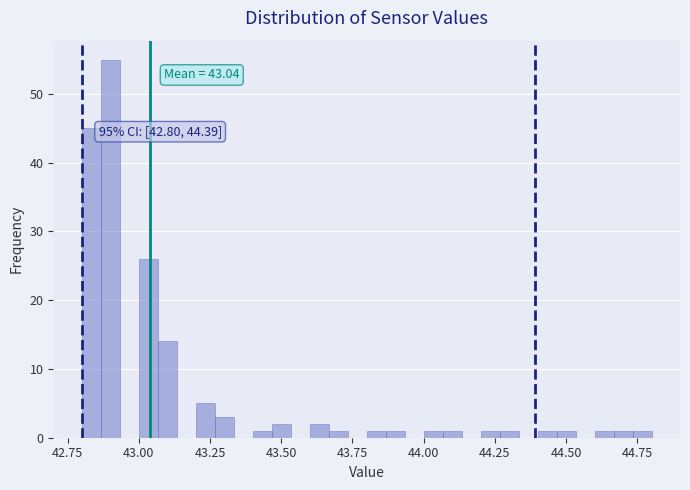

Around what value on the x-axis is the tallest bar? Give the approximate position of its centre, as read against the axis.

42.90